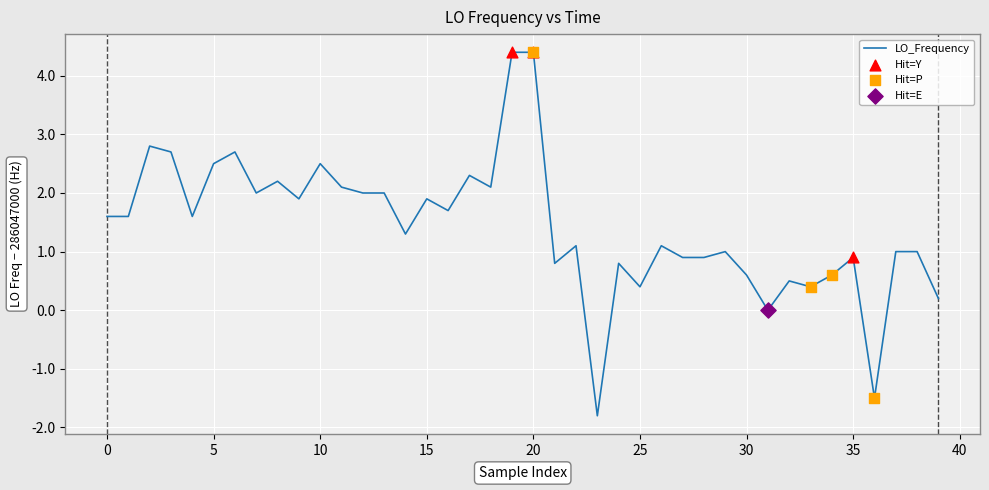

What is the difference between the maximum and minimum values?

6.2